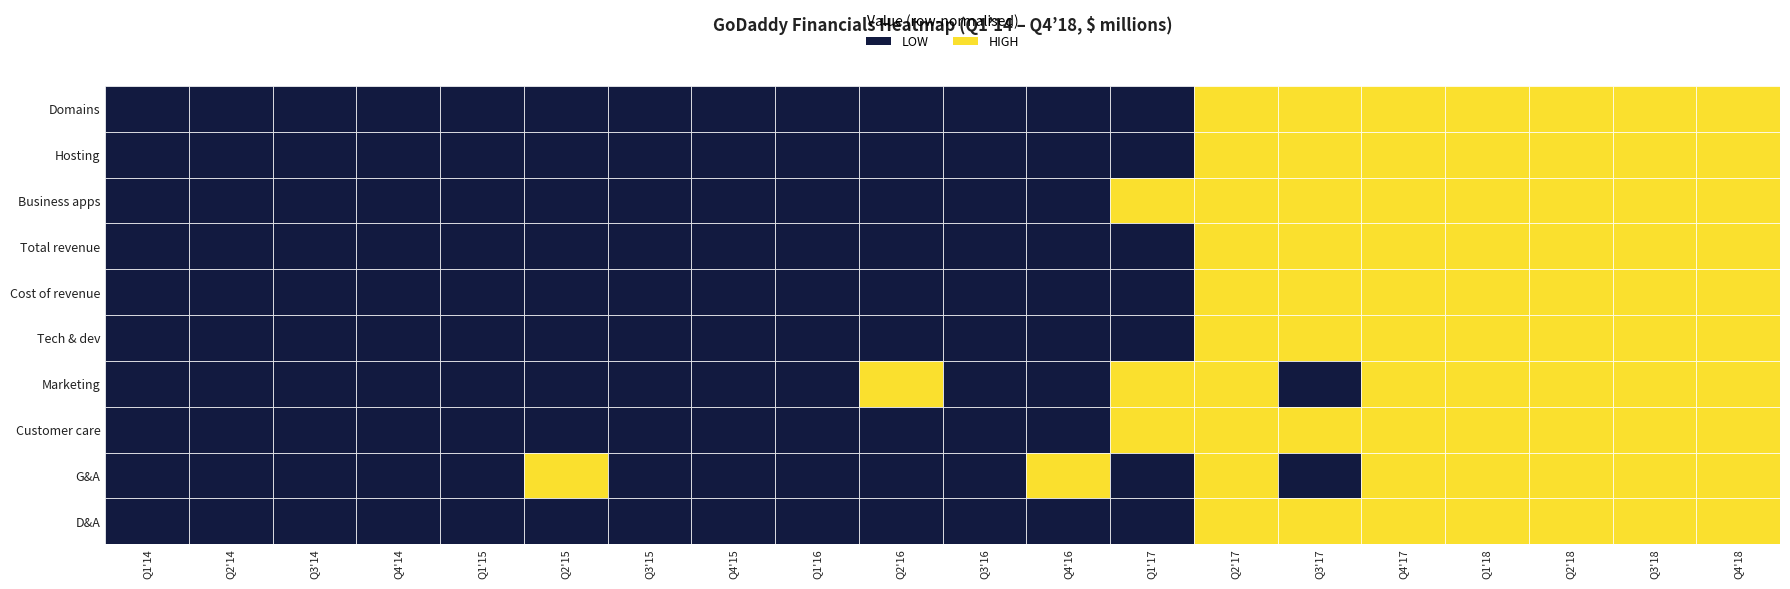

Rank the series at Q2'17 from lowest to highest value.

D&A, Marketing, G&A, Customer care, Business apps, Tech & dev, Cost of revenue, Hosting, Domains, Total revenue